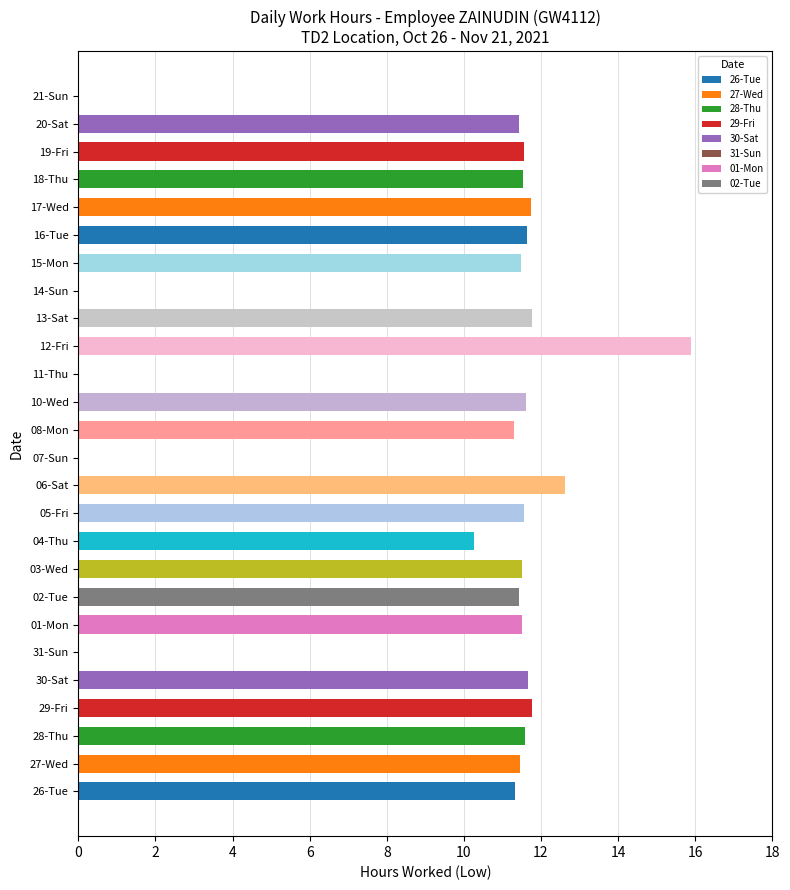

What is the maximum value shown in the chart?

15.9